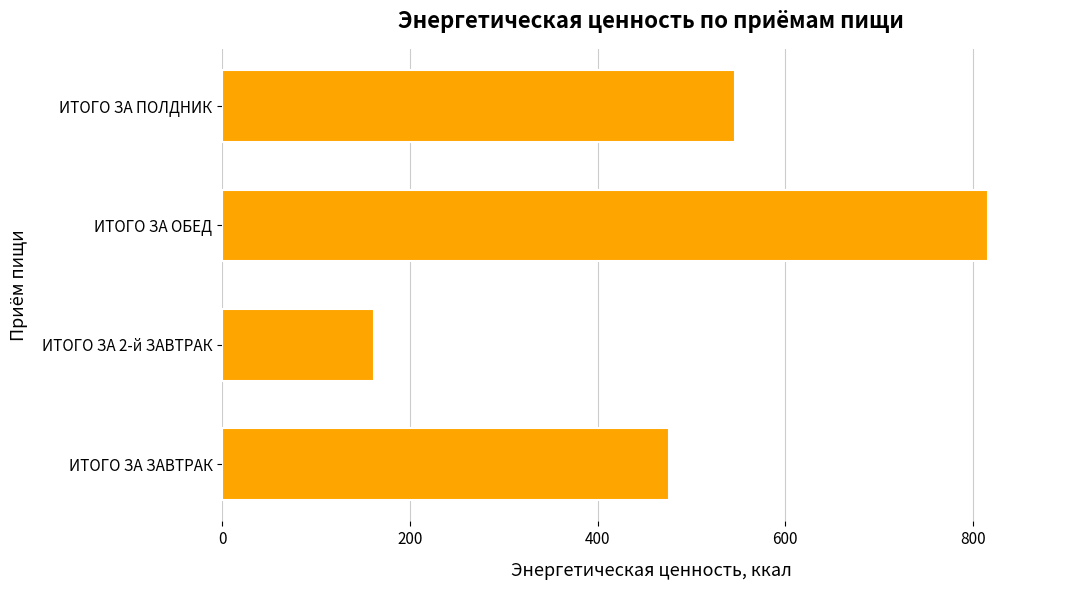

Which has a higher value, ИТОГО ЗА ЗАВТРАК or ИТОГО ЗА ПОЛДНИК?

ИТОГО ЗА ПОЛДНИК